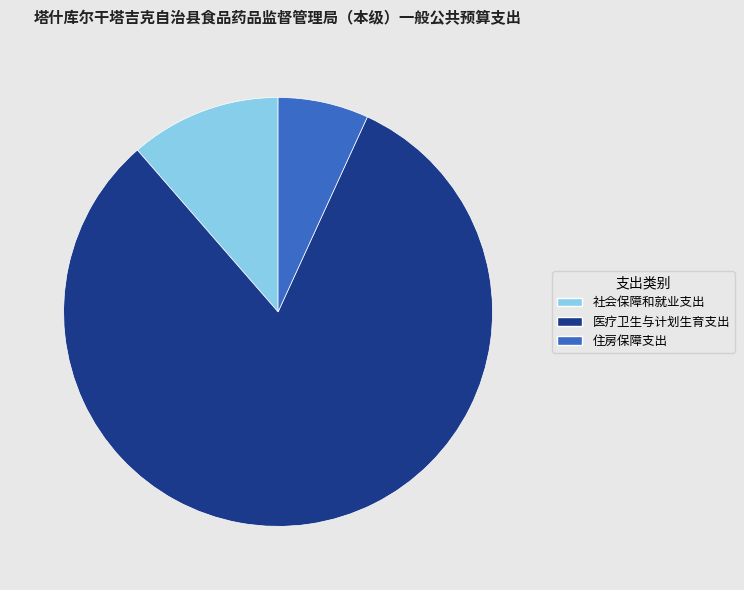

Combined, do 医疗卫生与计划生育支出 and 社会保障和就业支出 account for over 50%?

Yes